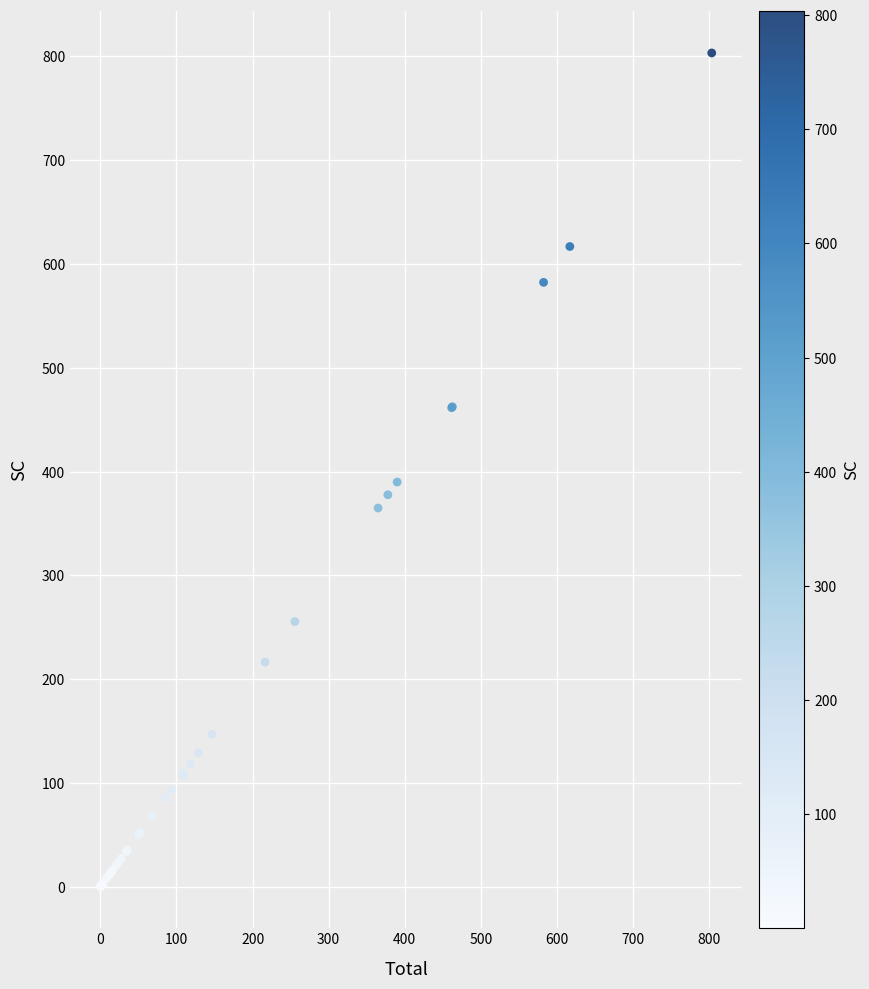

What Y value in the scatter plot is closest to 401?

390.0